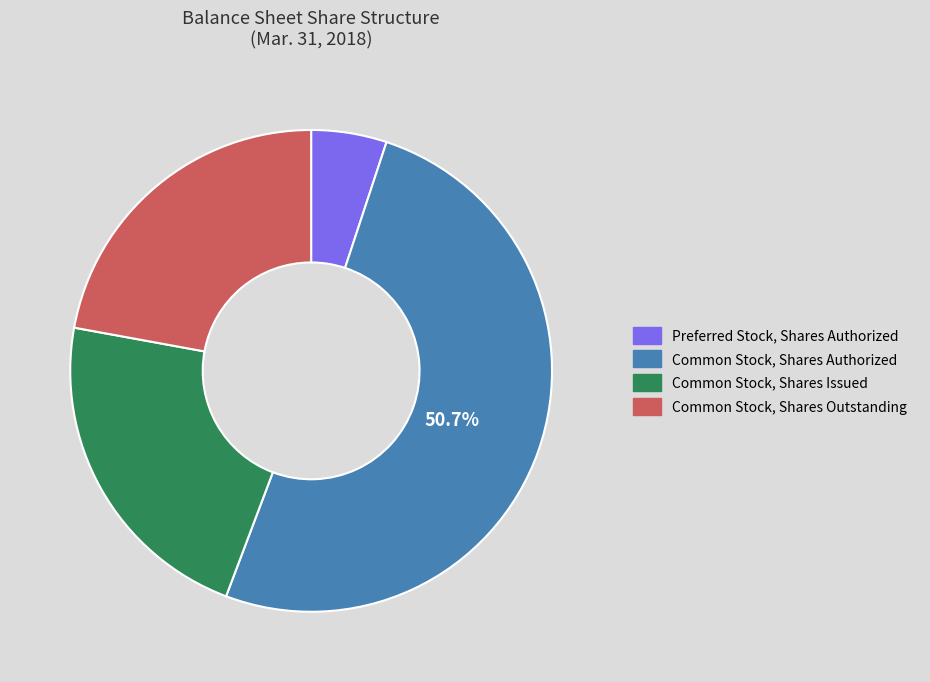

Which category has the smallest portion of the pie?

Preferred Stock, Shares Authorized